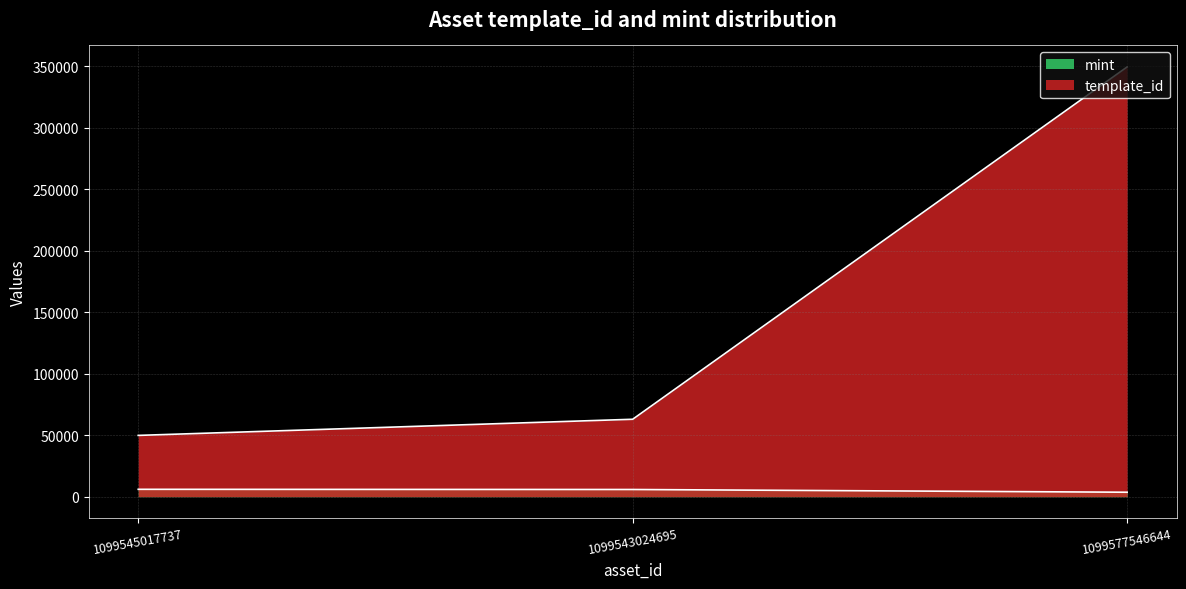

At how many categories does at least one series exceed 119732?

1